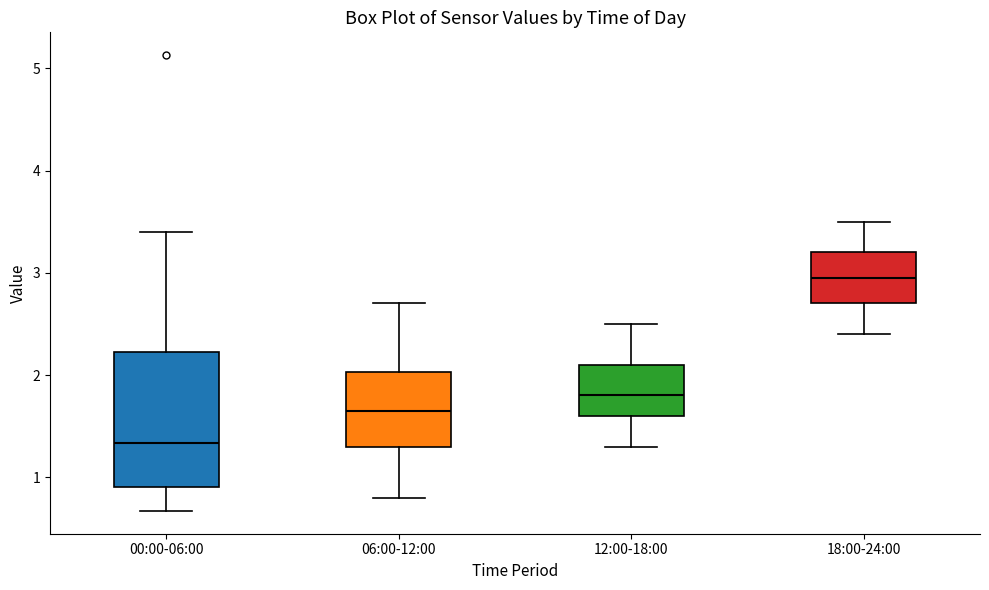

Reading left to right, transcribe this box plot: for each box, give where its median line is, the range the box spans, and where its two whiskers end, as read against the y-axis. The values are not printed on the chart, so give them approximately, as read against the axis.

00:00-06:00: median 1.3, box 0.9 to 2.2, whiskers 0.7 to 3.4
06:00-12:00: median 1.7, box 1.3 to 2.0, whiskers 0.8 to 2.7
12:00-18:00: median 1.8, box 1.6 to 2.1, whiskers 1.3 to 2.5
18:00-24:00: median 3.0, box 2.7 to 3.2, whiskers 2.4 to 3.5